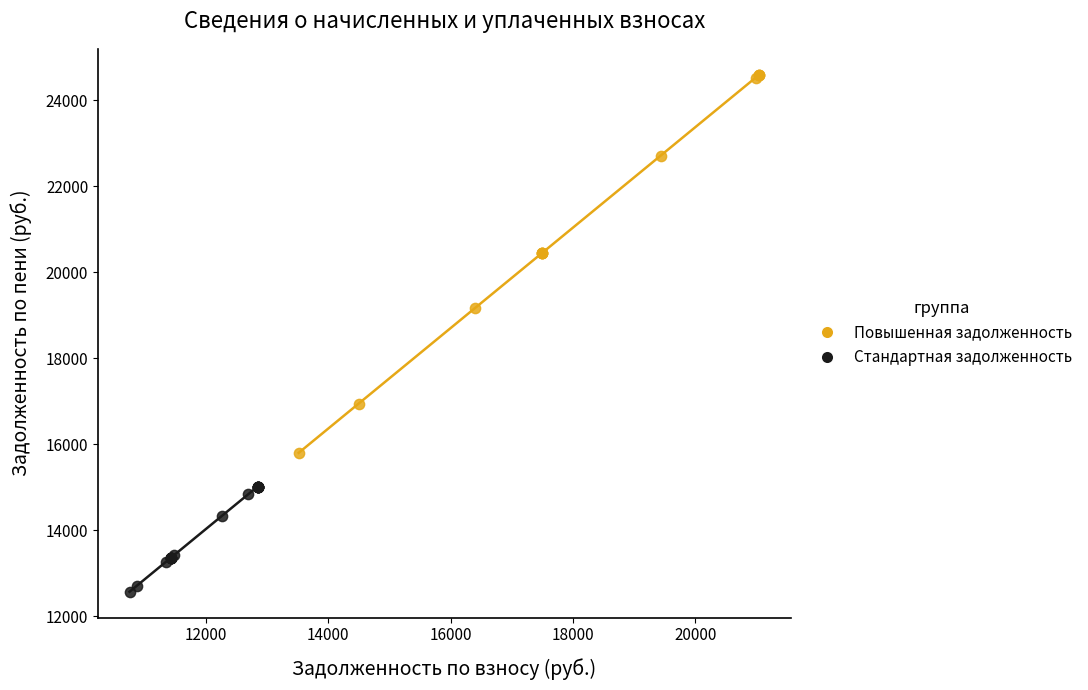

Which series has the largest Y range (max minus min)?

Повышенная задолженность